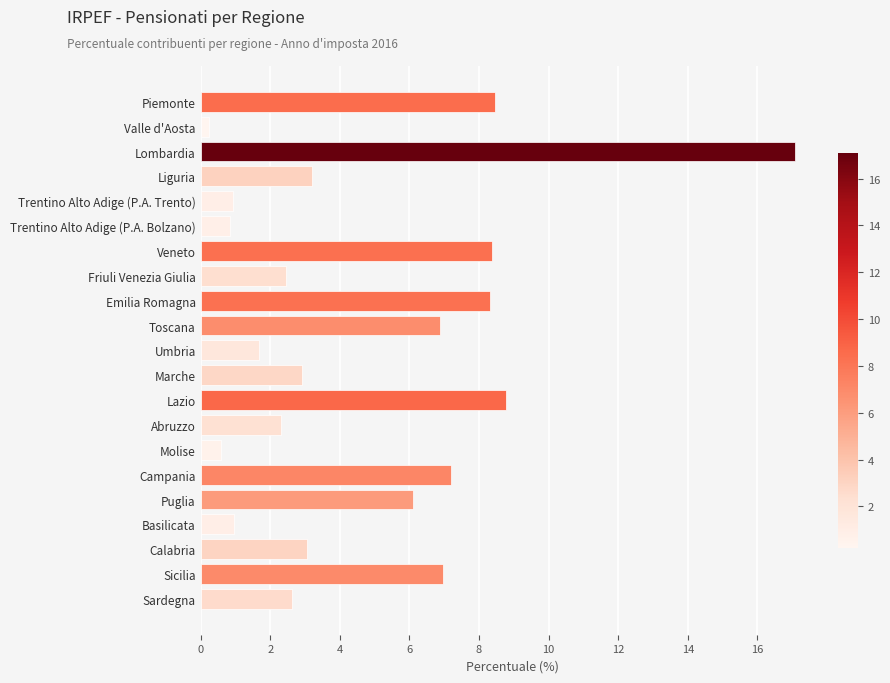

What is the sum of the values at Campania and Basilicata?

8.2